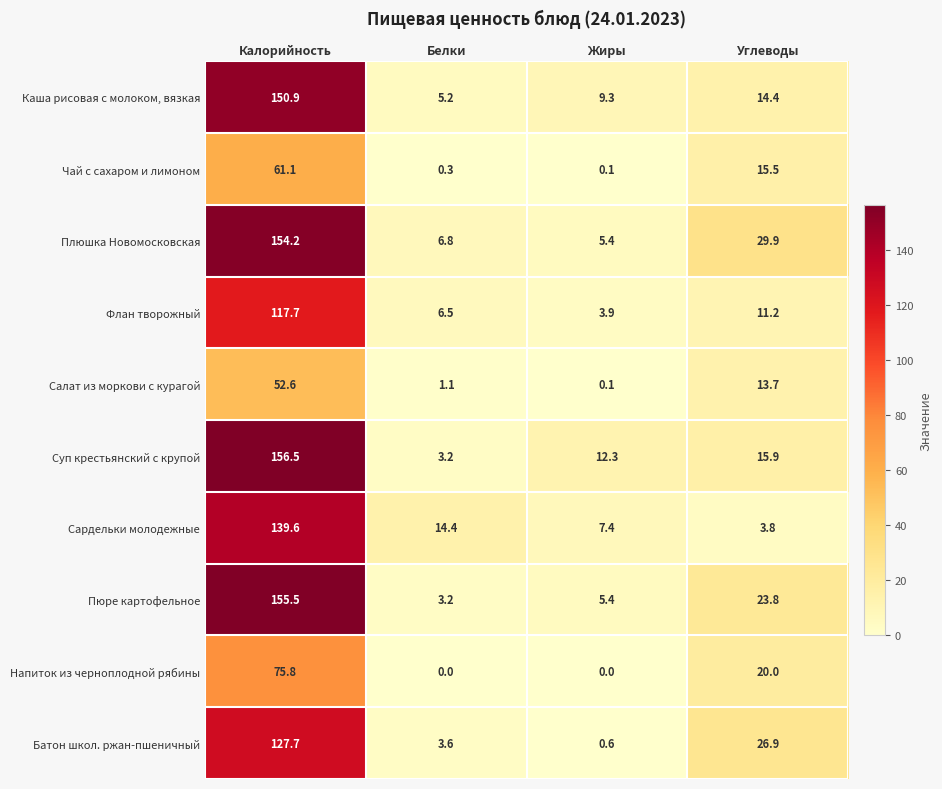

Count the number of data series in this chart.

10